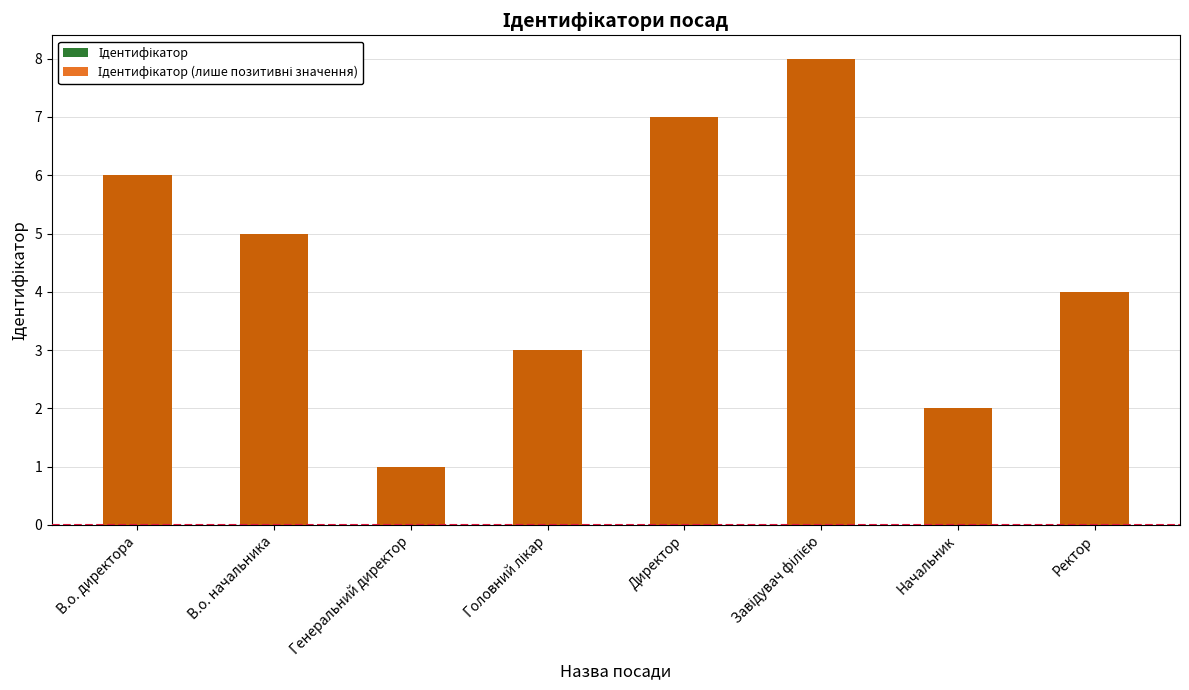

The value of Ідентифікатор (лише позитивні значення) at В.о. директора is 6. True or false?

True